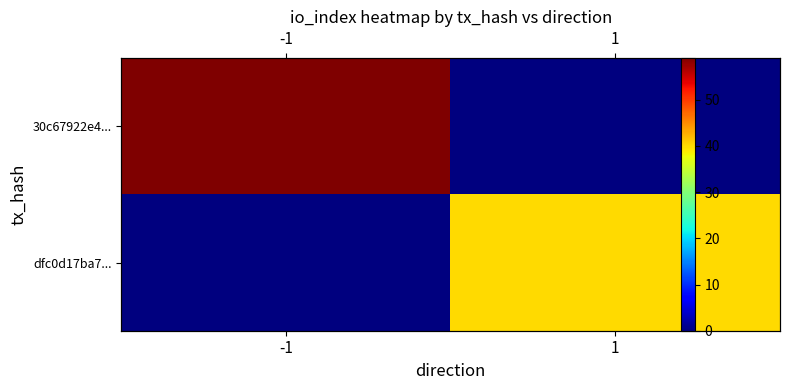

How many series are shown in this chart?

2